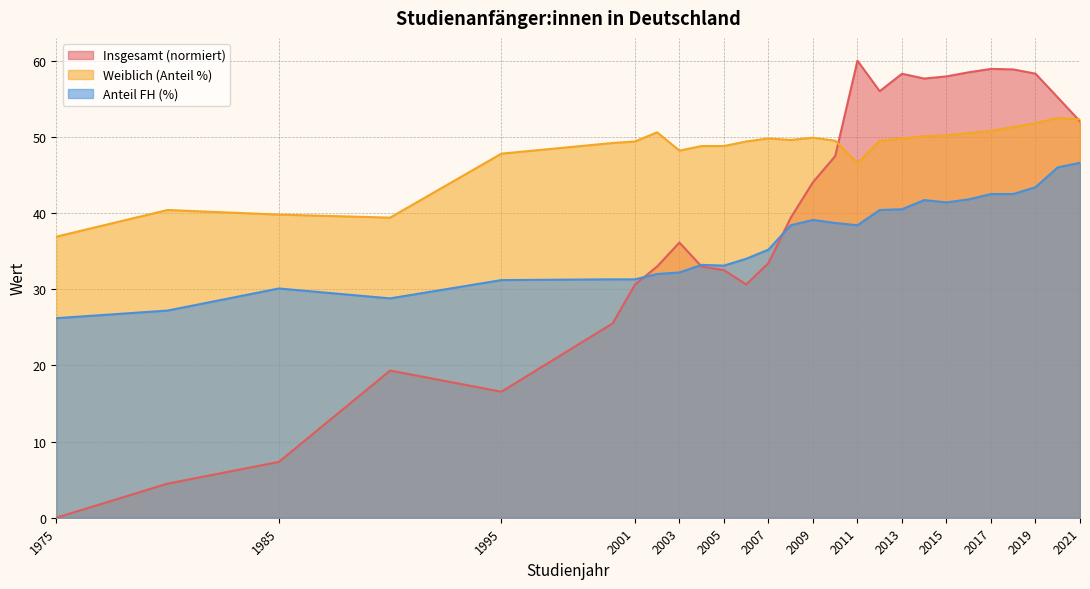

Where do Insgesamt and Anteil FH (%) first cross each other?

2001 and 2002